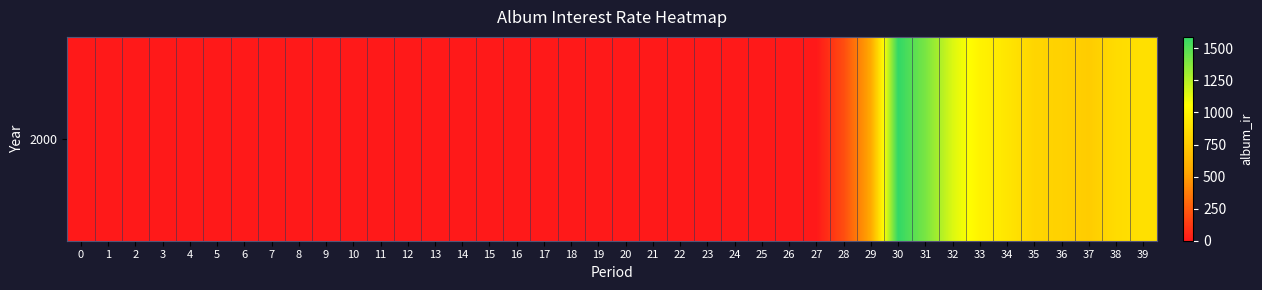

What is the sum of all values?

10897.8